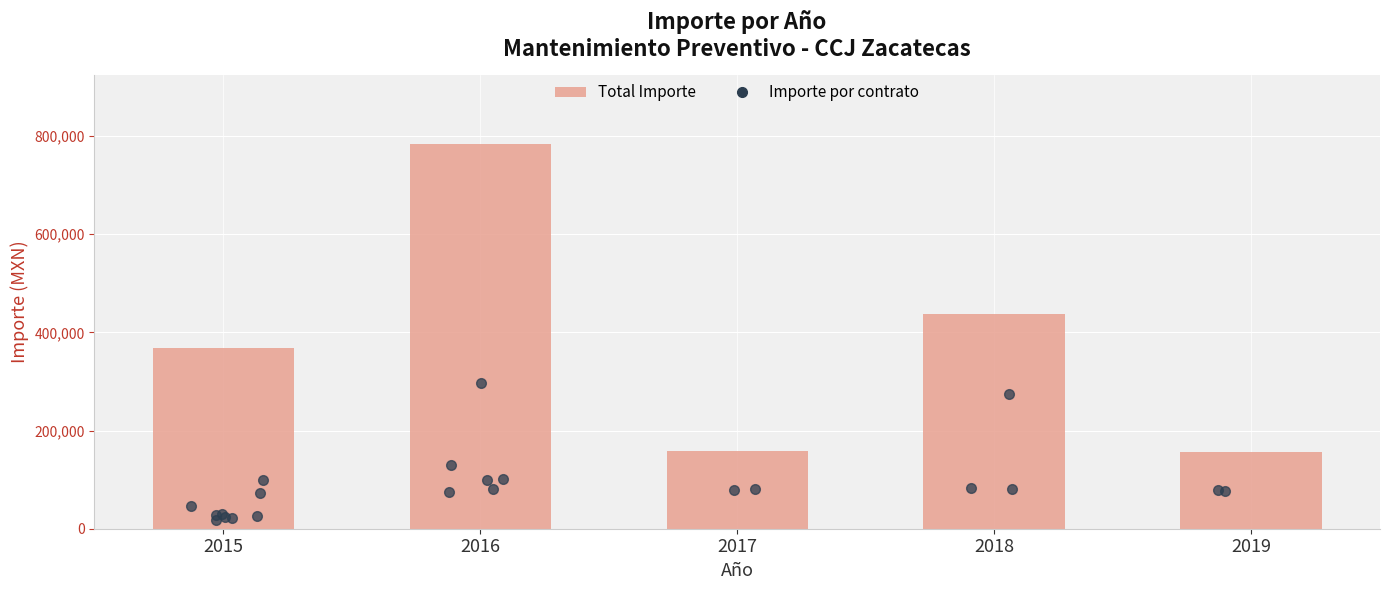

Where does the data first go above 368376?

2015